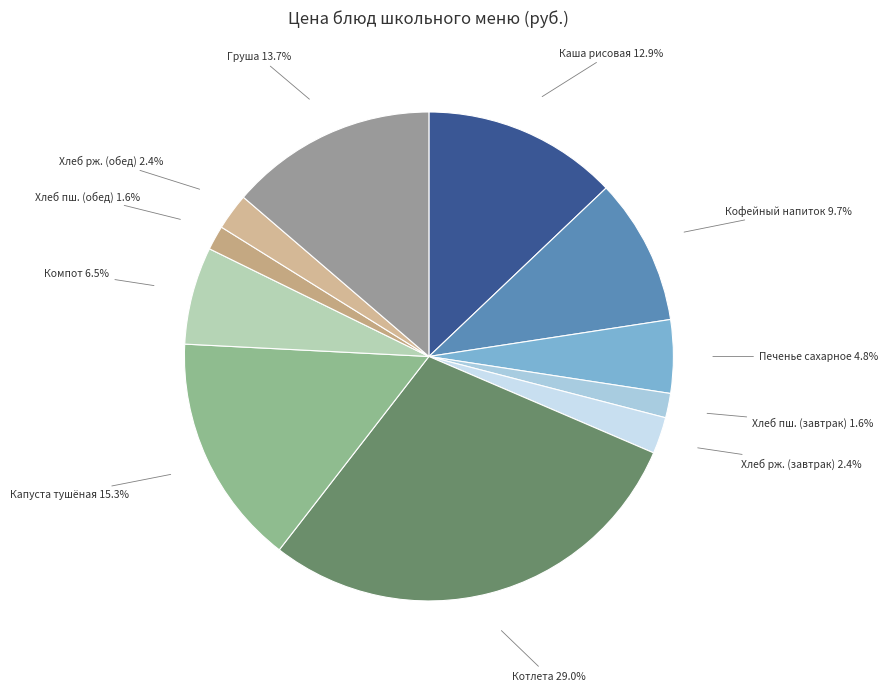

Is there a majority slice in this chart?

No